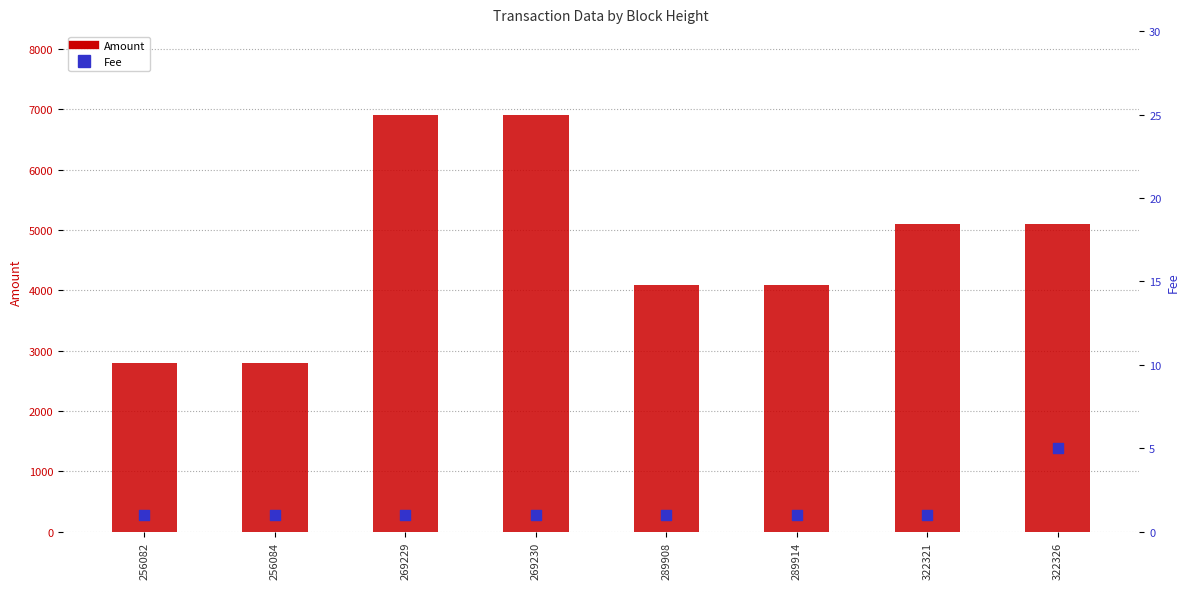

Is the value of Fee at 289914 greater than the value of Amount at 289908?

No